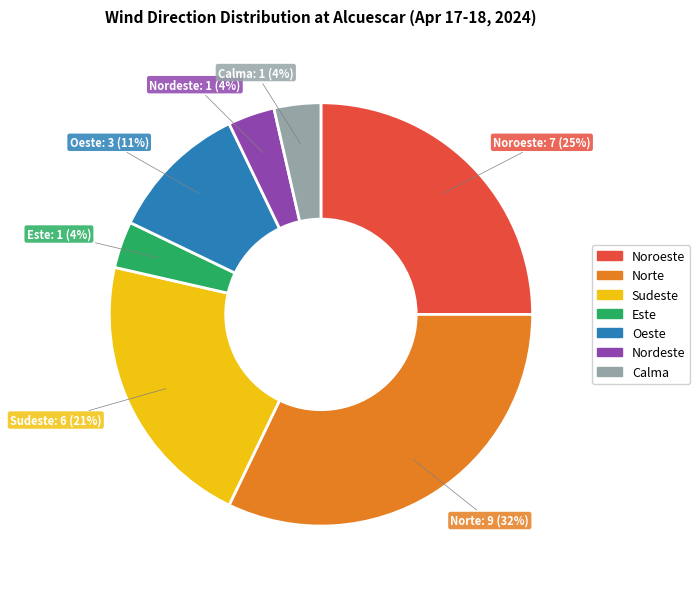

To the nearest percent, what percentage of the pie is Norte?

32%